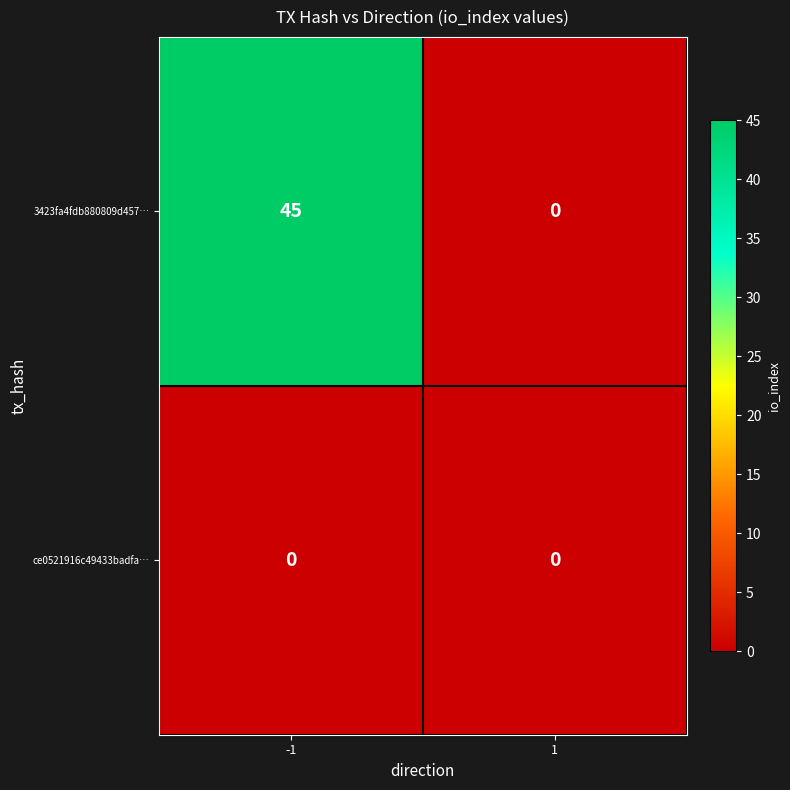

List the series in order of their overall mean, lowest first.

ce0521916c49433badfa…, 3423fa4fdb880809d457…